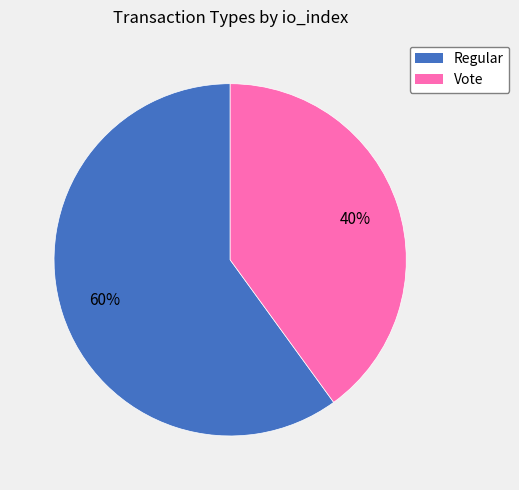

Which category has the smallest portion of the pie?

Vote